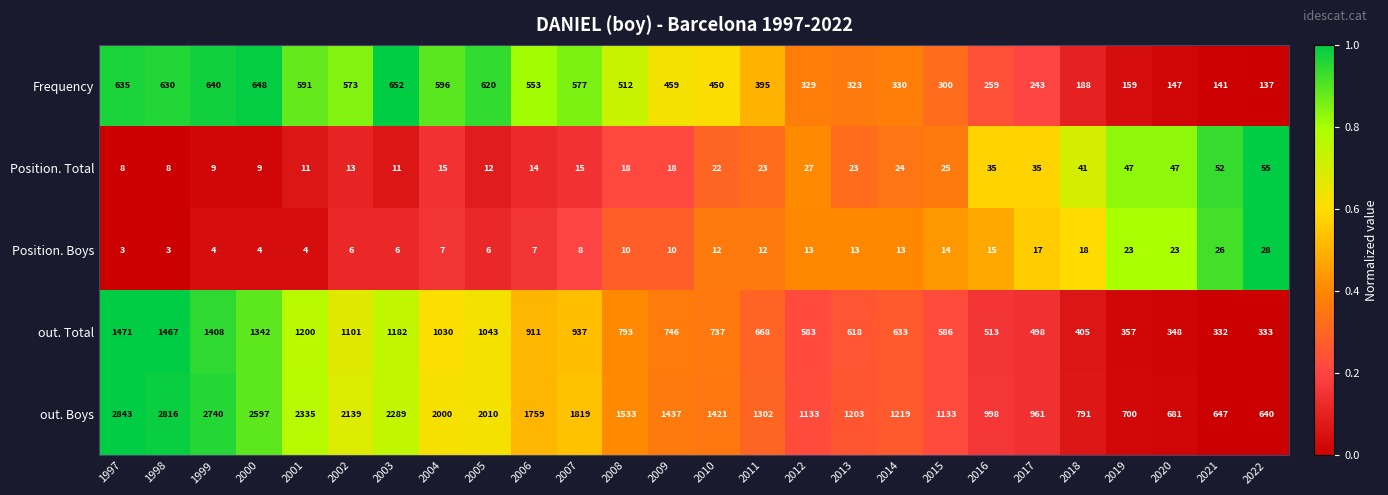

Count the number of data series in this chart.

5